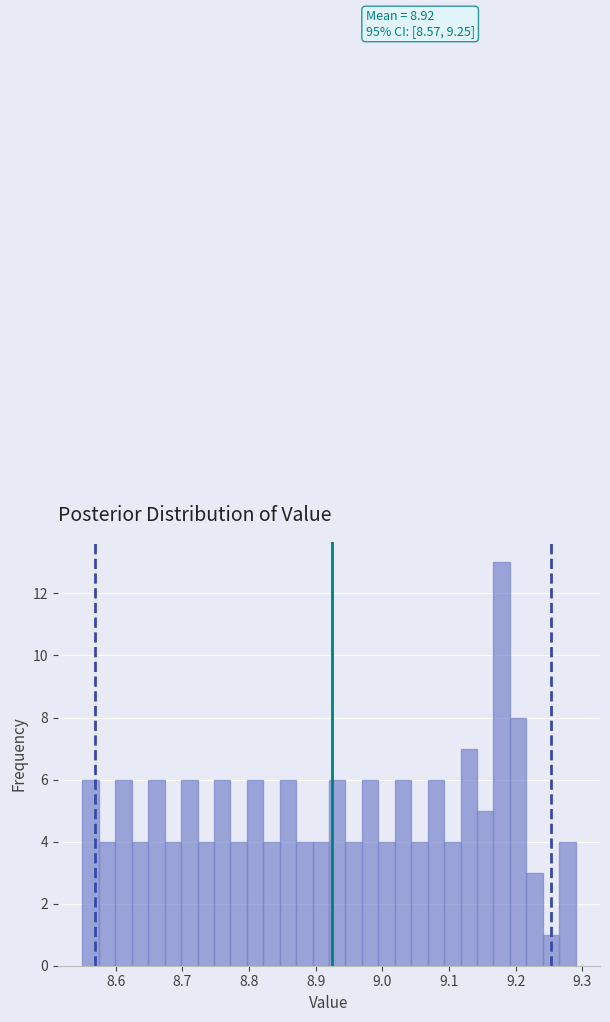

Around what value on the x-axis is the tallest bar? Give the approximate position of its centre, as read against the axis.

9.18